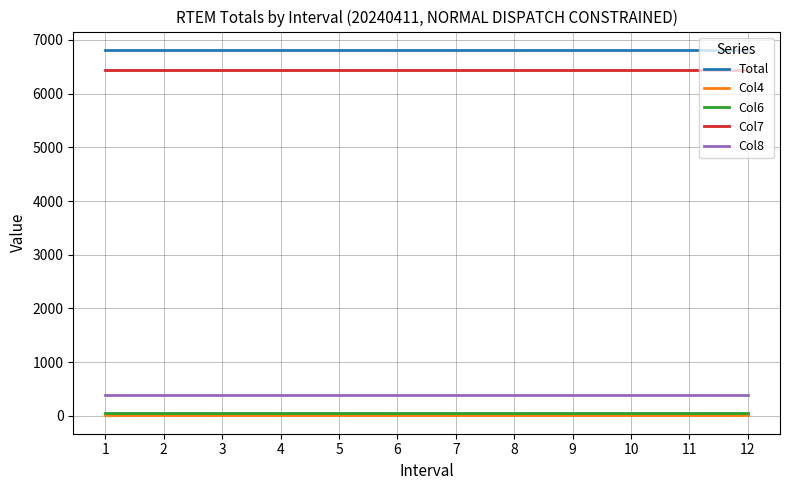

What are all the series names shown in the legend?

Total, Col4, Col6, Col7, Col8